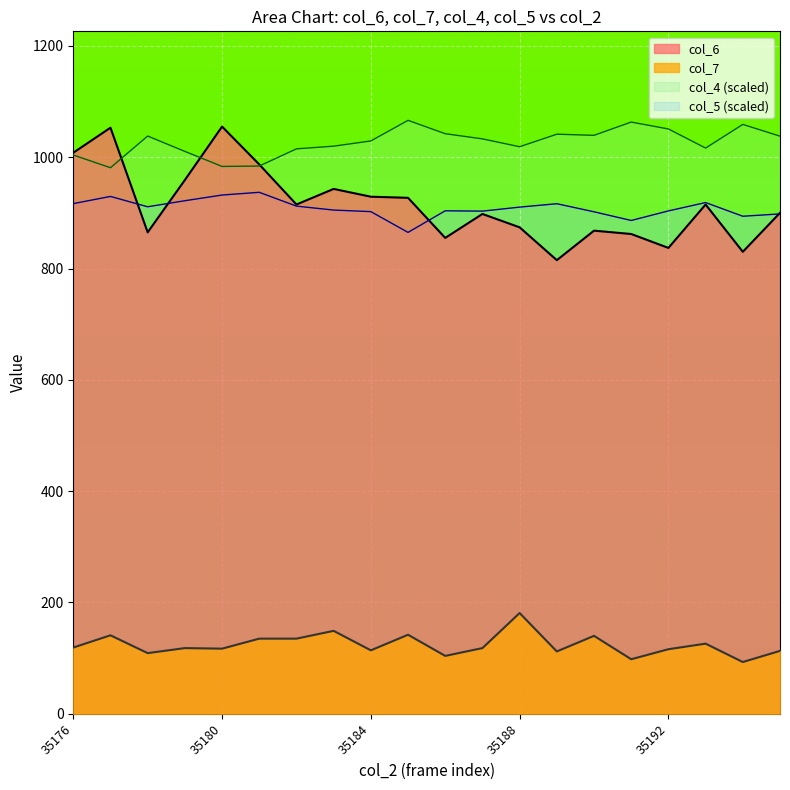

Between 35183 and 35180, which is larger?

35183